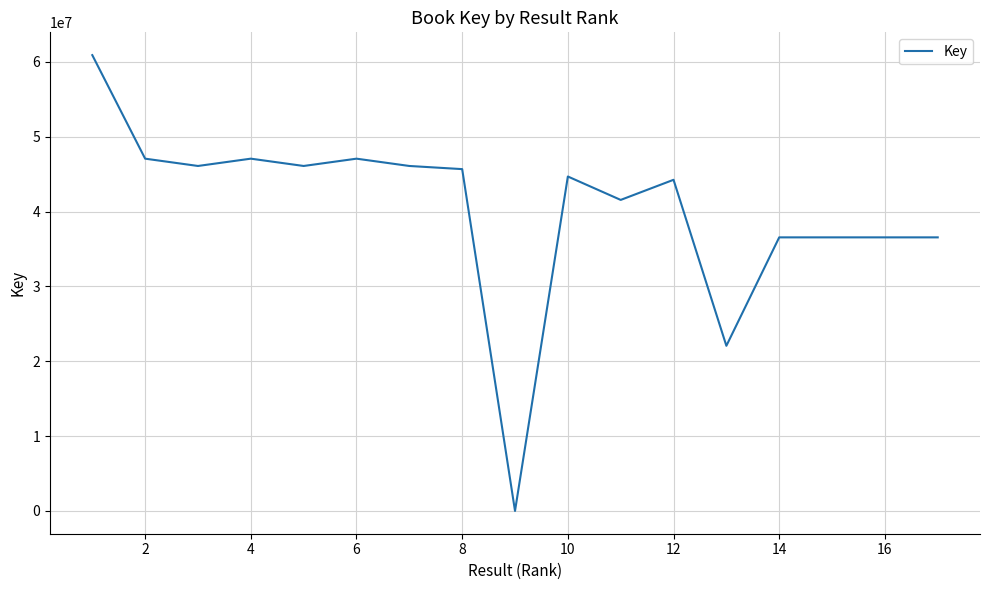

What is the difference between the maximum and minimum values?

60887813